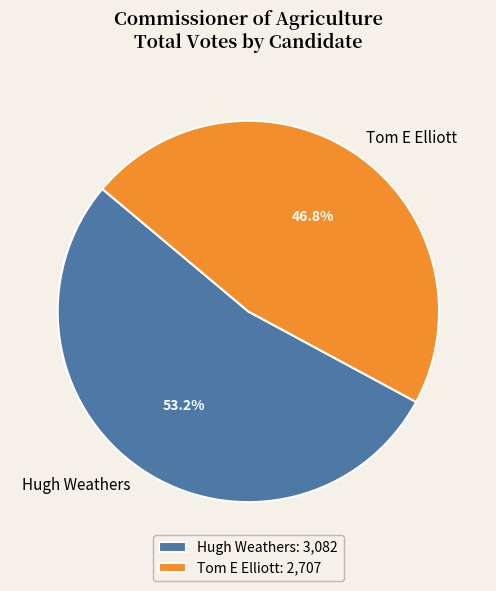

How many segments does this pie chart have?

2